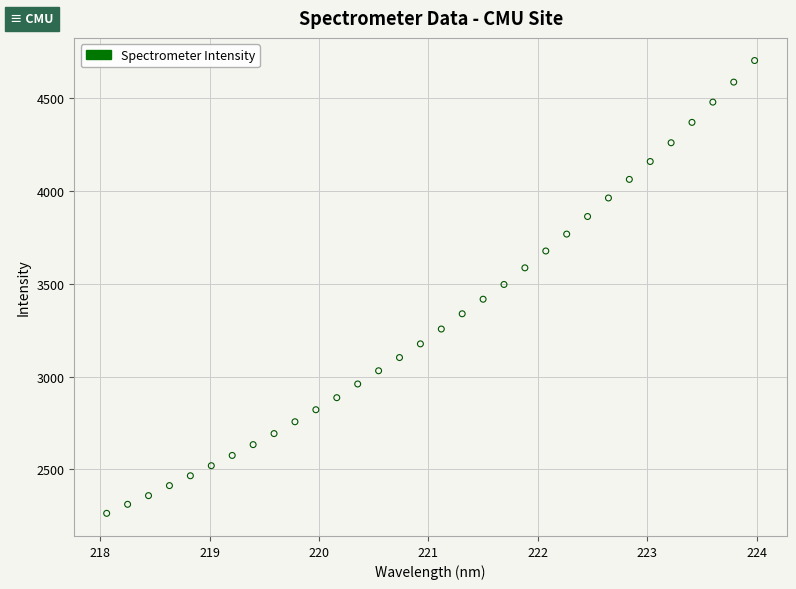

What is the range of Y values (max minus min)?

2437.4